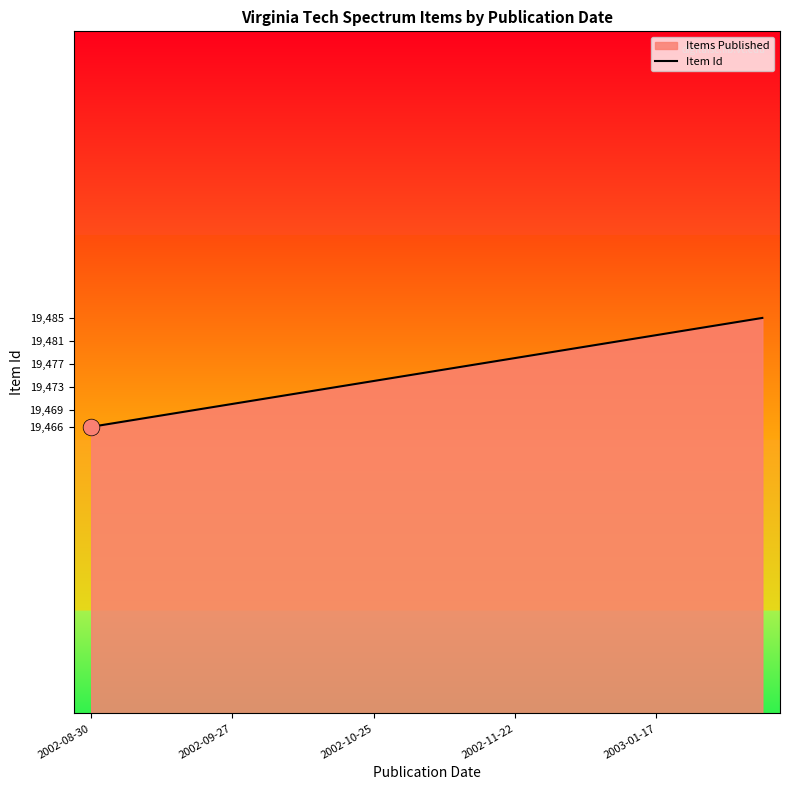

Between 2003-01-17 and 2002-11-22, which is larger?

2003-01-17